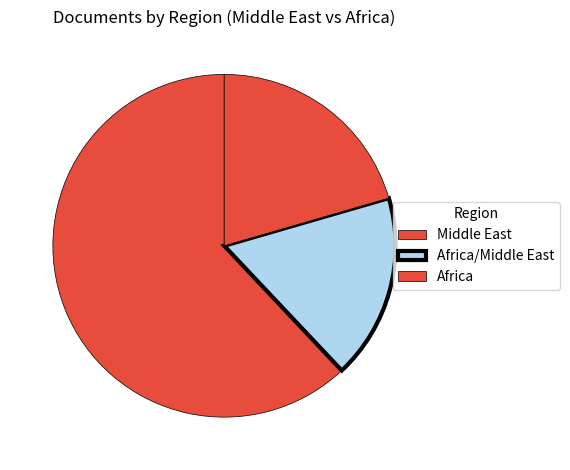

How many slices are in this pie chart?

3